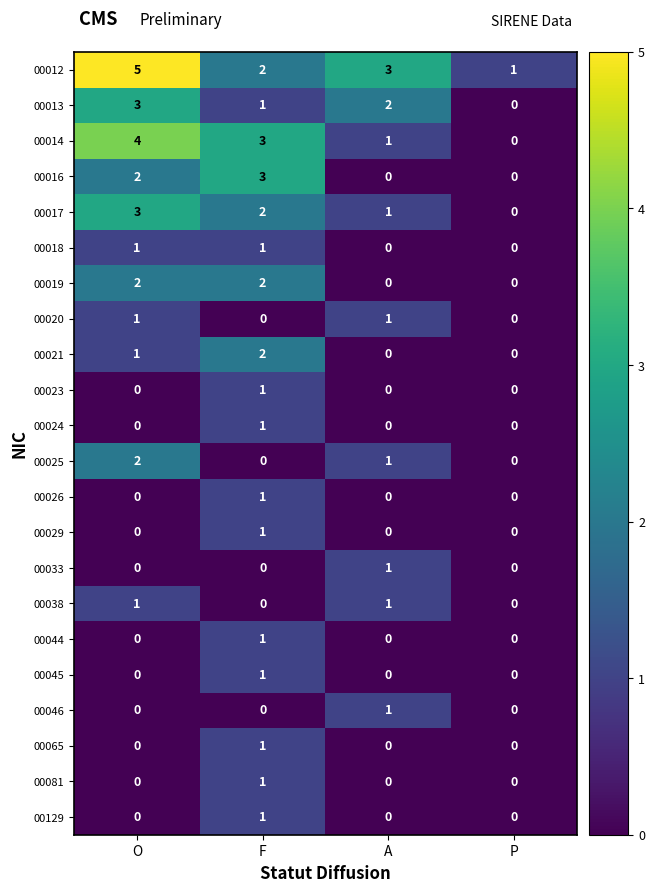

What is the total value across all series at A?

12